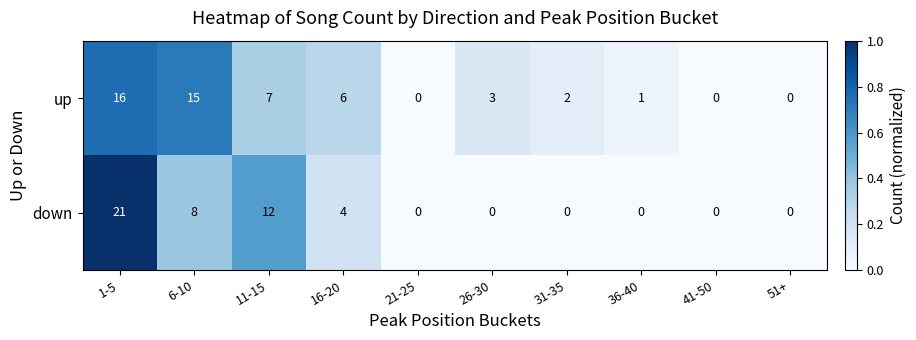

List the series in order of their overall mean, lowest first.

down, up